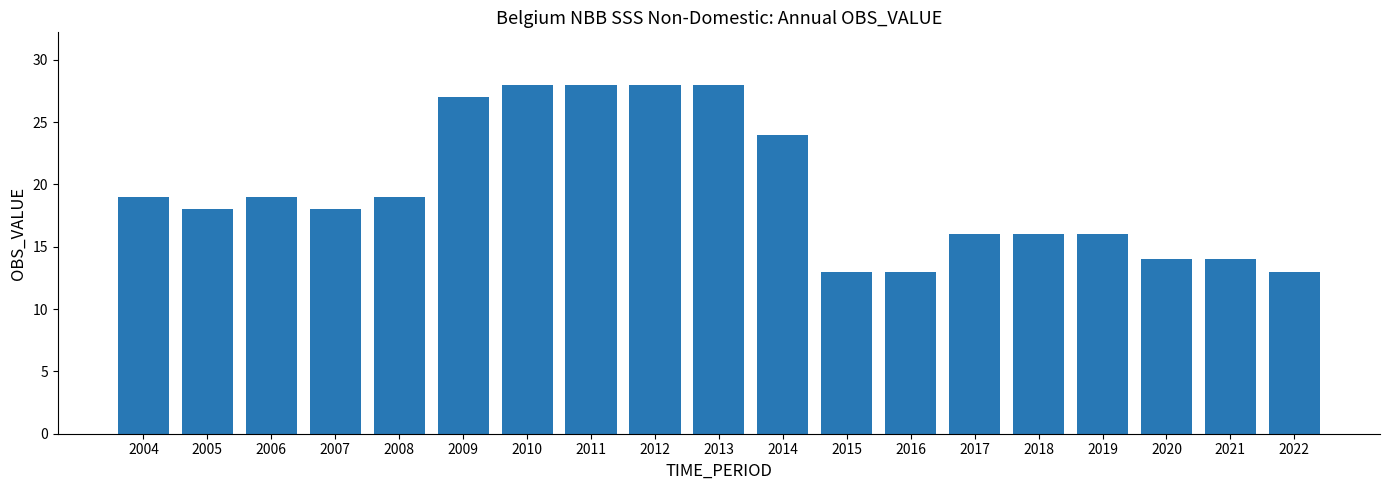

How many bars are there in total?

19